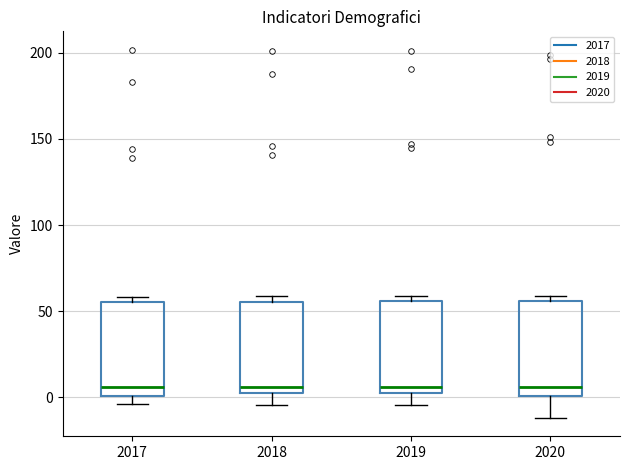

Reading left to right, transcribe this box plot: for each box, give where its median line is, the range the box spans, and where its two whiskers end, as read against the y-axis. The values are not printed on the chart, so give them approximately, as read against the axis.

2017: median 5, box 0 to 55, whiskers -5 to 60
2018: median 5, box 0 to 55, whiskers -5 to 60
2019: median 5 (just above the box's lower edge), box 5 to 55, whiskers -5 to 60
2020: median 5, box 0 to 55, whiskers -10 to 60